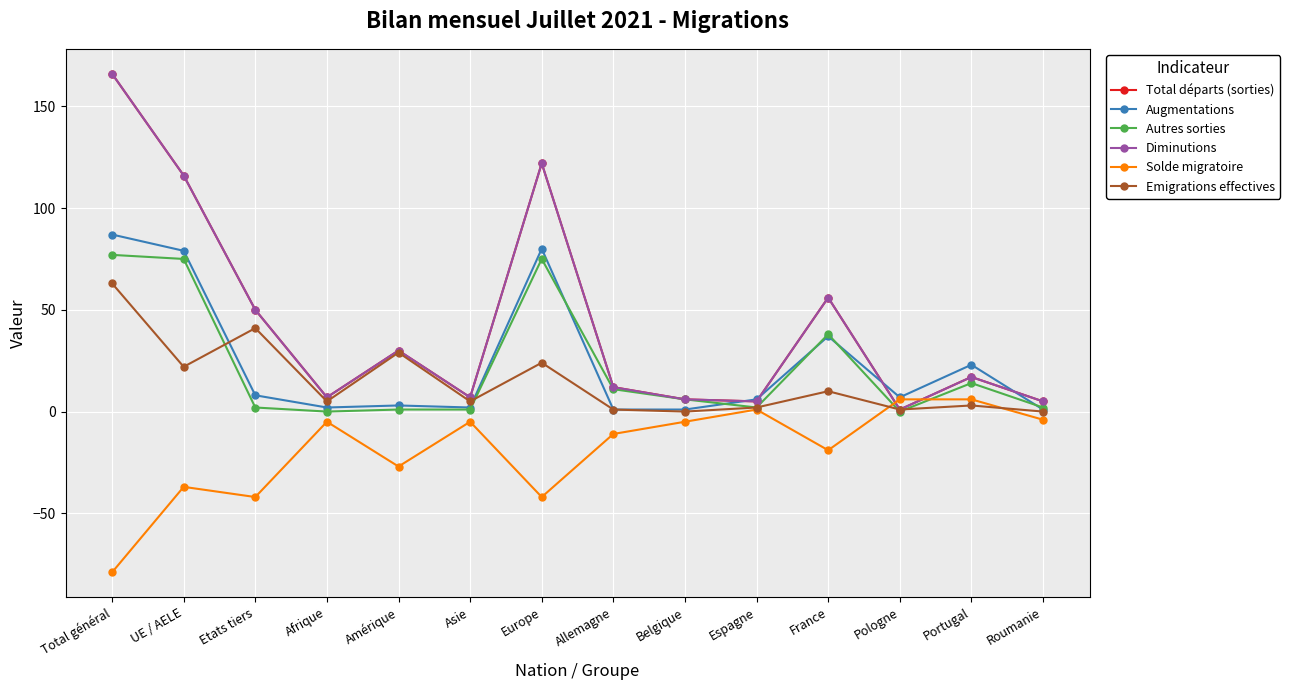

True or false: Autres sorties has a value of 1 at Asie.

True